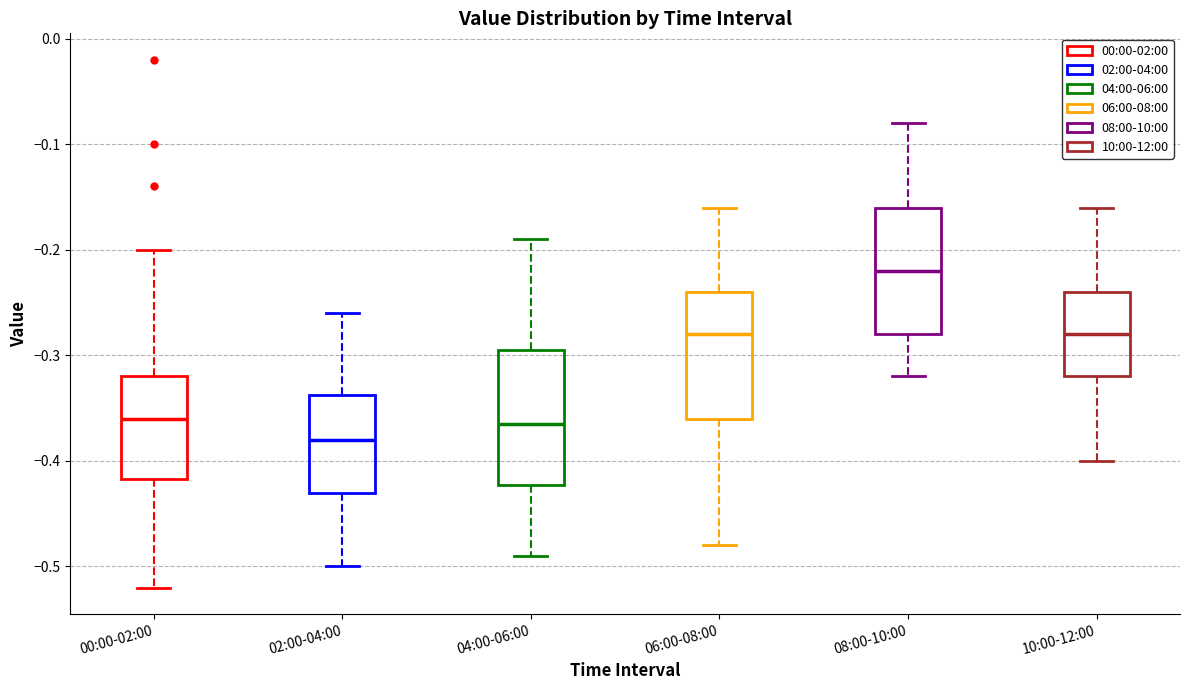

Which box's median line is the lowest?

02:00-04:00